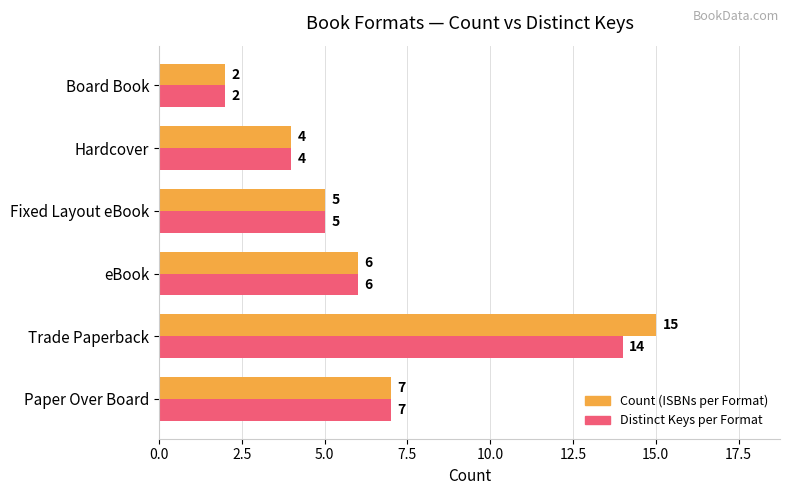

Rank the series by their maximum value, from lowest to highest.

Distinct Keys per Format, Count (ISBNs per Format)